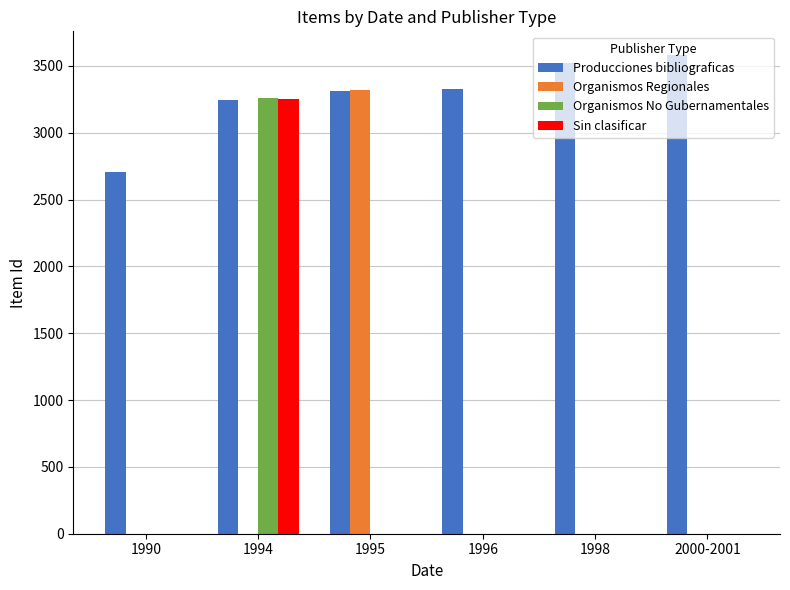

What is the total value across all series at 2000-2001?

3580